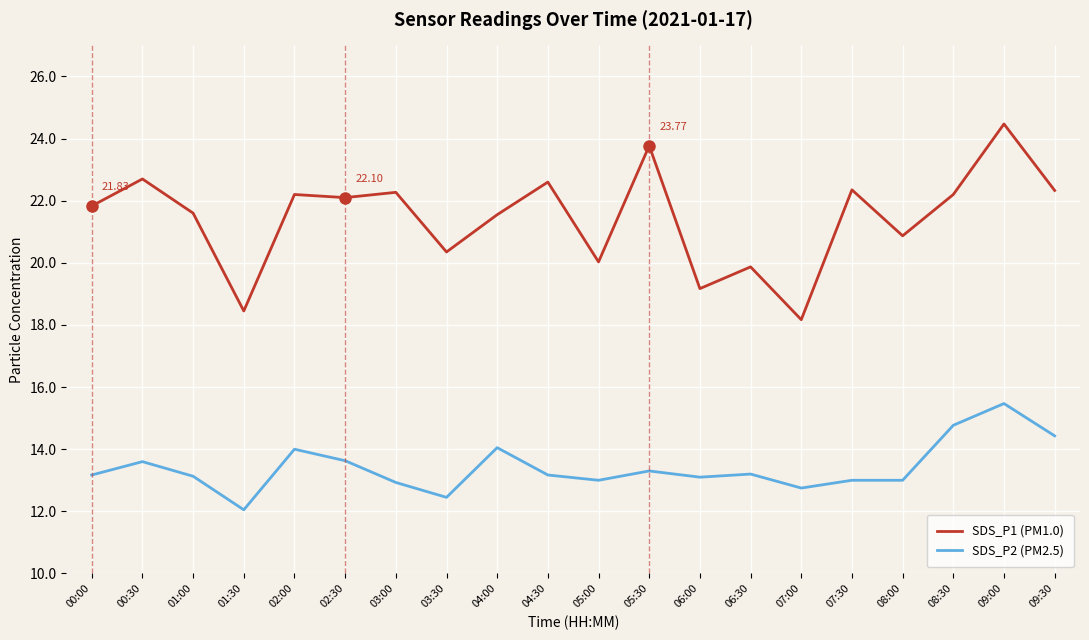

At which label is SDS_P1 (PM1.0) closest to 21?

08:00